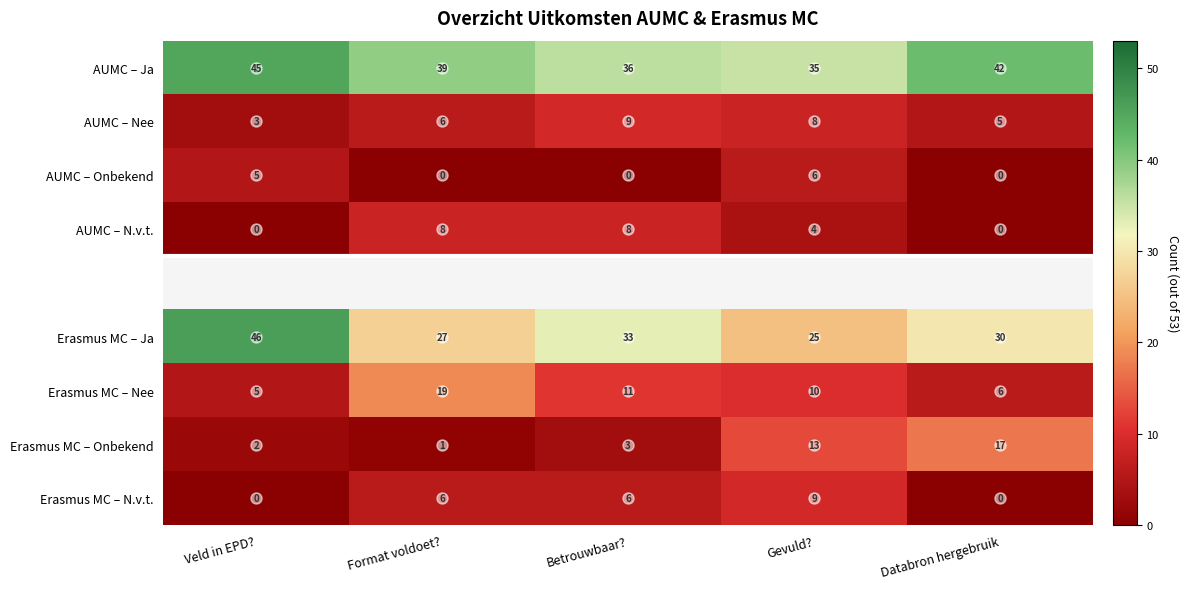

The AUMC – Nee series shows 5.0 at Betrouwbaar?. True or false?

False